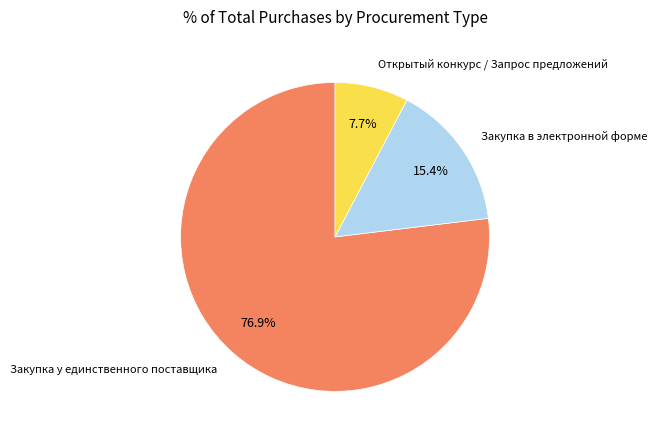

To the nearest percent, what is the difference between the largest and smallest slice percentages?

69%